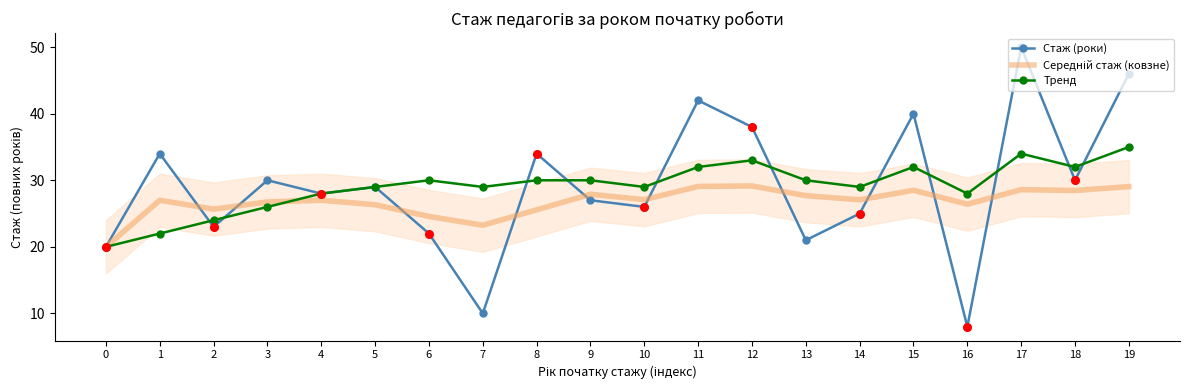

At which category is the sum across all series the highest?

17